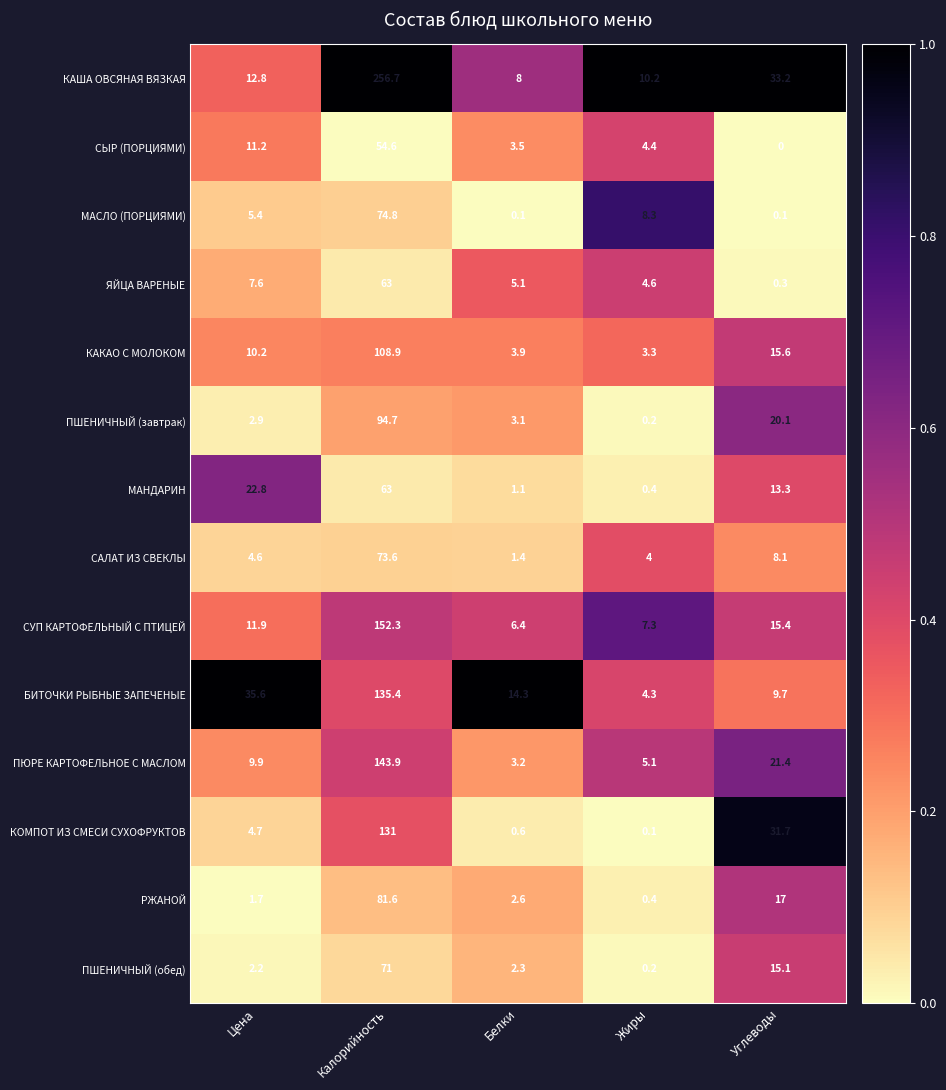

What is the difference between the highest and lowest values at Углеводы?

33.2